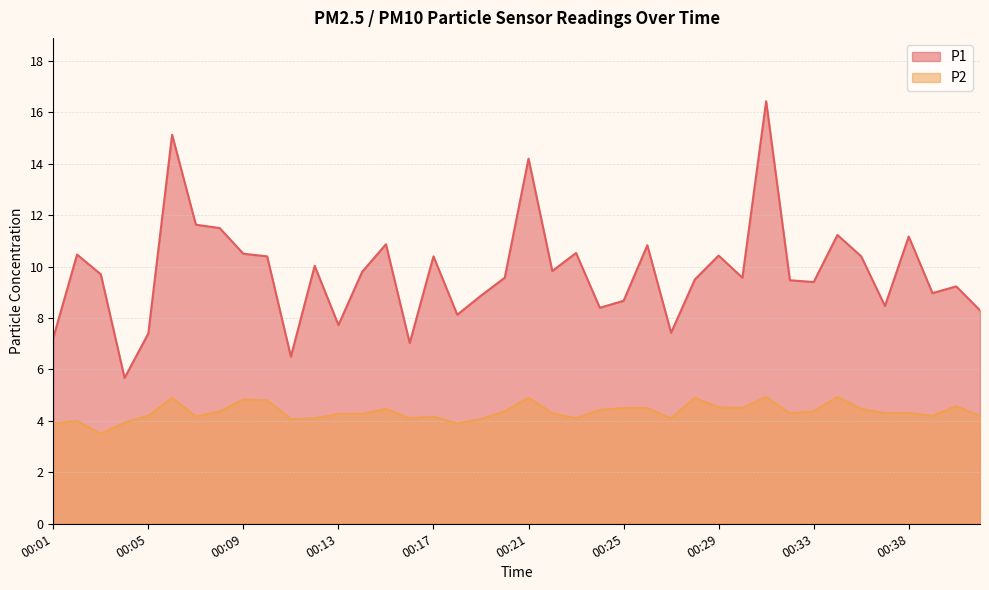

What is the total value across all series at 00:39?

13.2